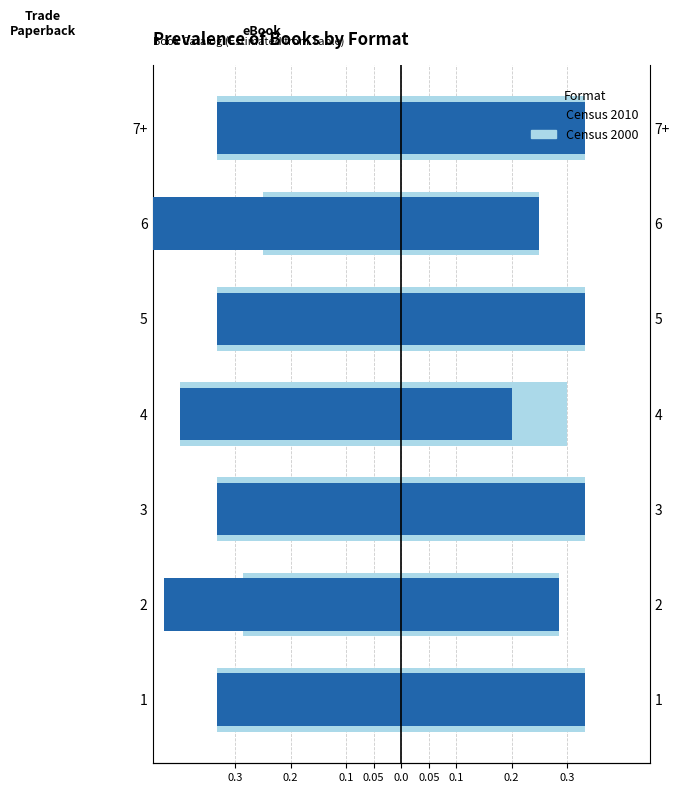

Which has a higher value, 3 or 7+?

3